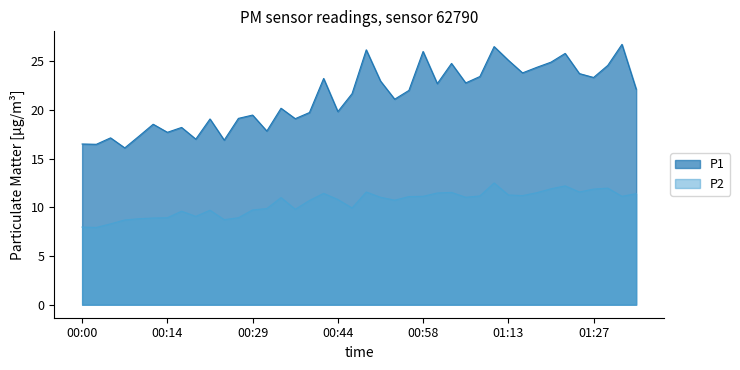

What is the difference between the maximum and minimum values in the P1 series?

10.6